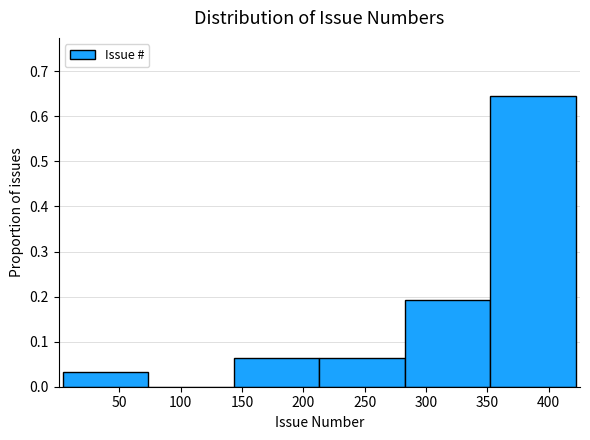

What is the height of the bar covering 285 to 350 on the x-axis? Neither the bar edges nor the heights are printed on the chart, so give them approximately, as read against the axes.

0.19